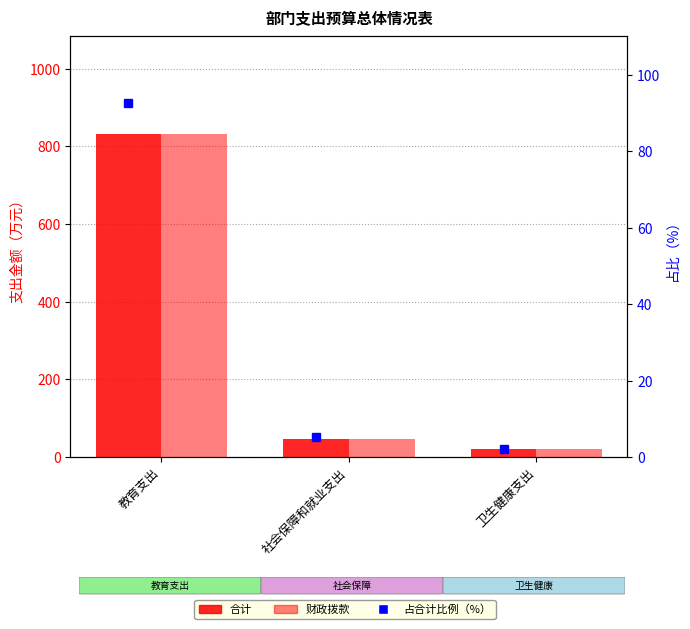

At how many categories does at least one series exceed 776?

1